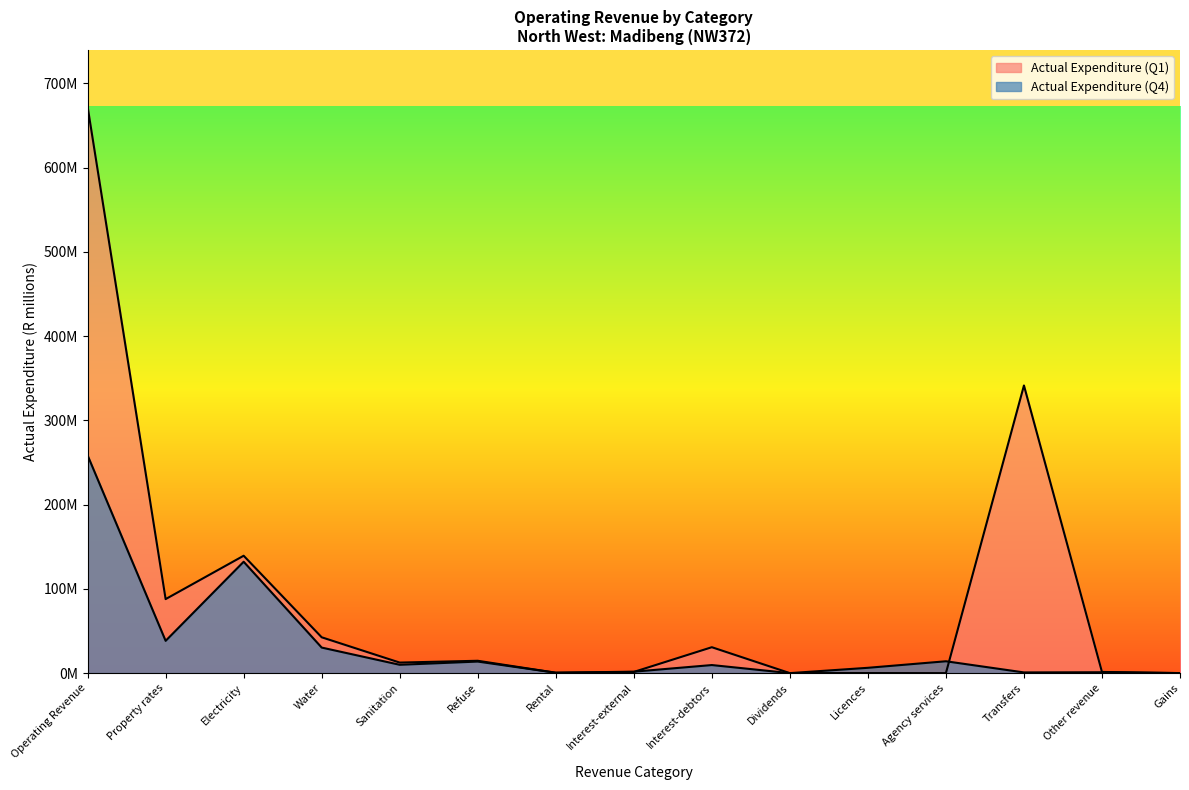

What is the sum of the Actual Expenditure (Q1) values at Licences and Agency services?

0.1